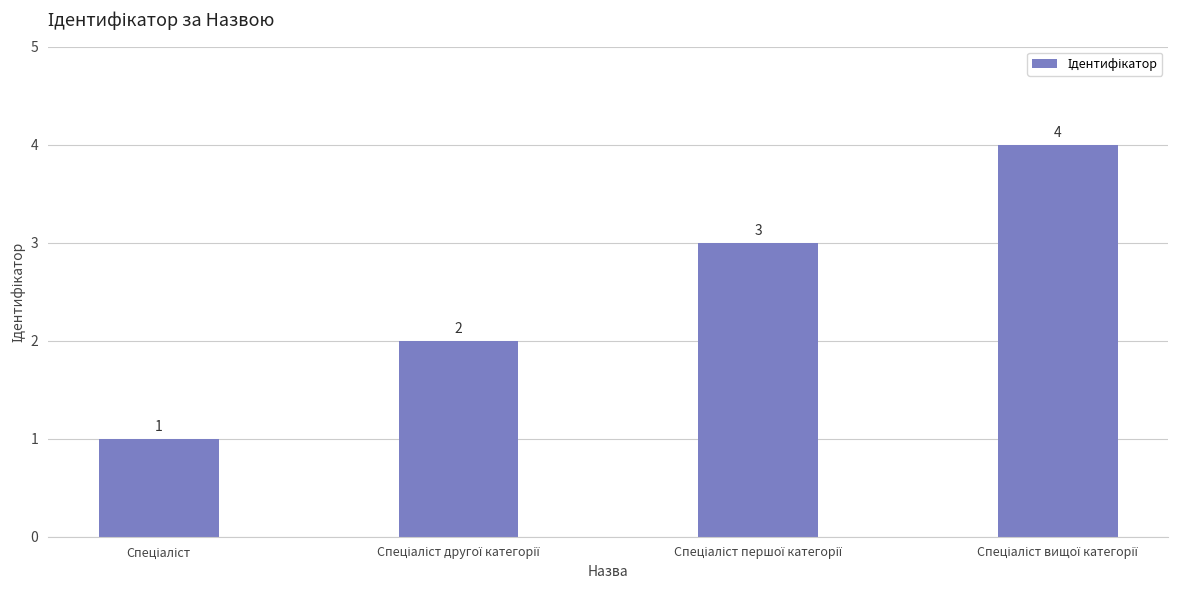

What is the difference between the maximum and minimum values?

3